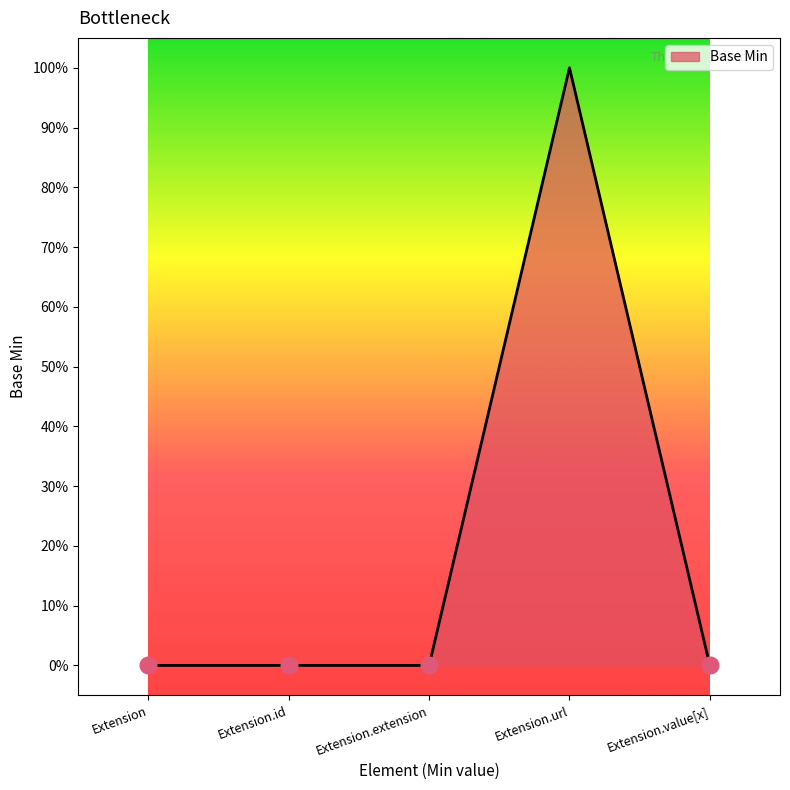

What is the label of the 1st point from the right?

Extension.value[x]